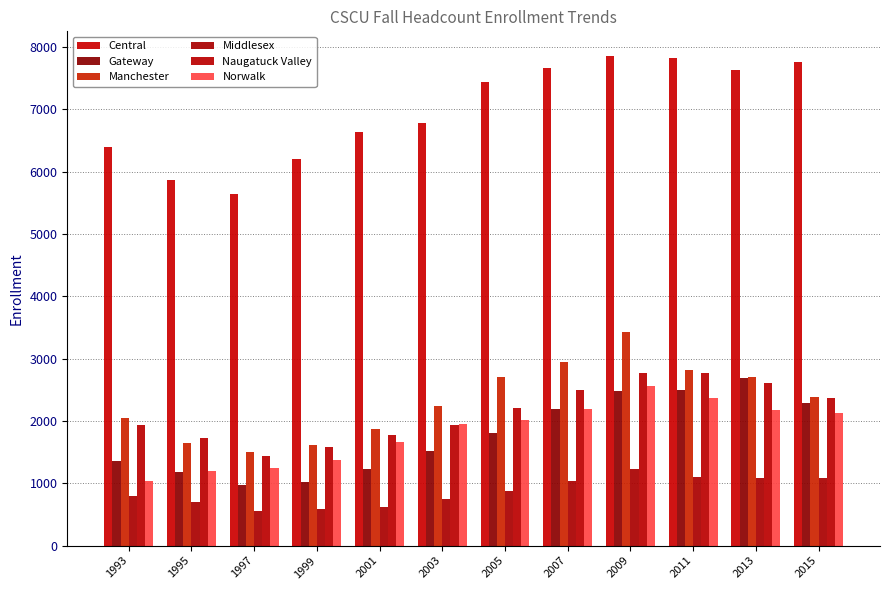

Reading left to right, extract all data points from this chart.

Central: 6394	5864	5648	6207	6636	6780	7445	7658	7859	7823	7624	7763
Gateway: 1354	1184	979	1025	1228	1526	1809	2187	2474	2490	2689	2286
Manchester: 2042	1648	1505	1620	1872	2238	2713	2940	3430	2819	2712	2383
Middlesex: 790	700	562	582	614	752	876	1037	1222	1099	1089	1087
Naugatuck Valley: 1934	1719	1442	1579	1774	1936	2211	2490	2771	2764	2603	2362
Norwalk: 1036	1200	1243	1370	1663	1947	2015	2197	2562	2375	2180	2134